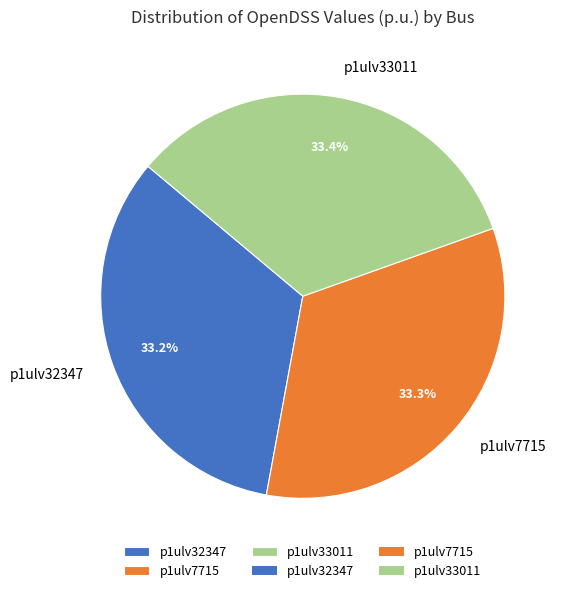

How many segments does this pie chart have?

3